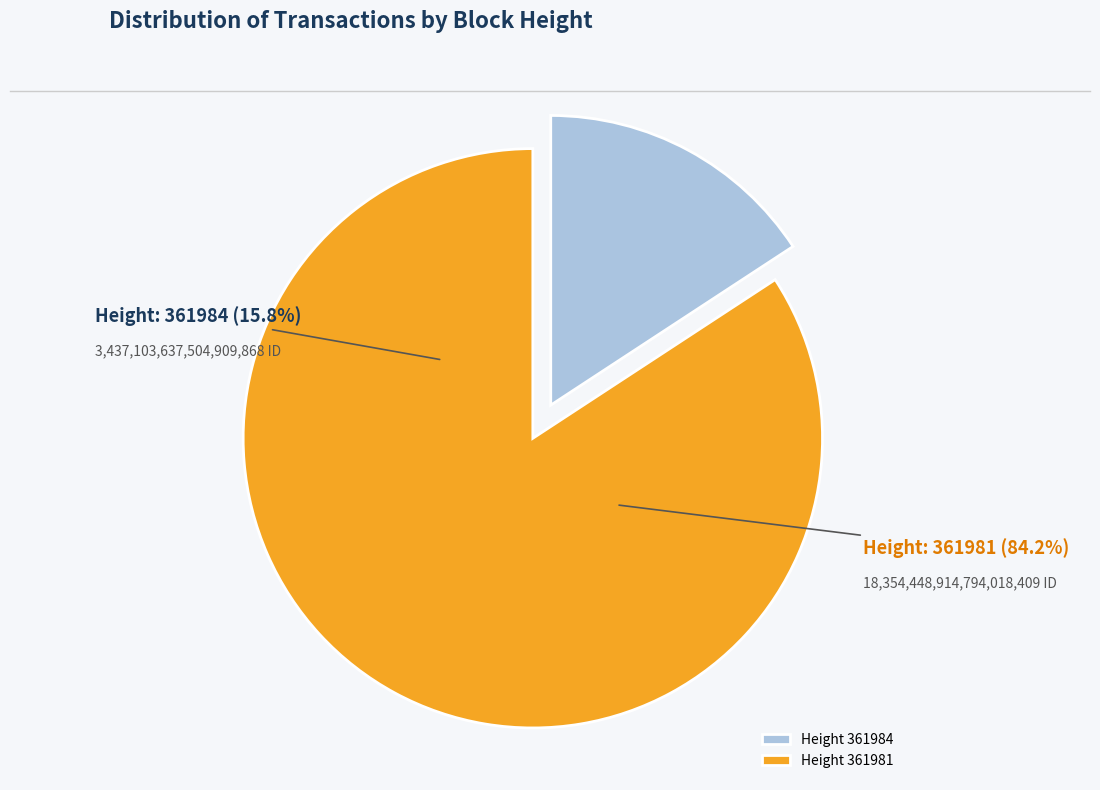

To the nearest percent, what percentage of the pie is 361984?

16%